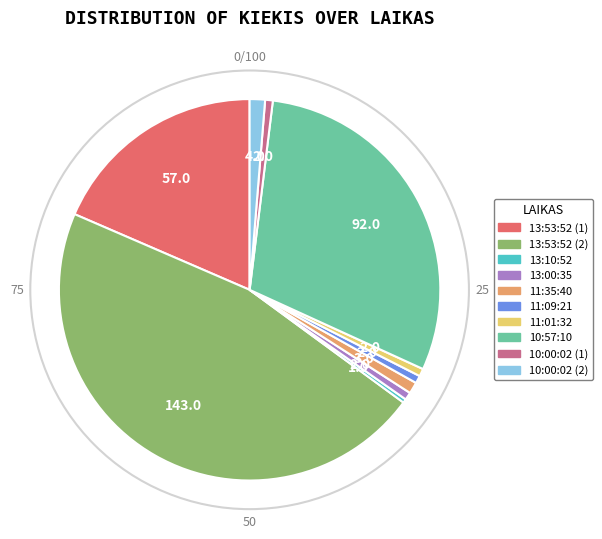

Is the sum of 13:53:52 (1) and 13:00:35 greater than half?

No